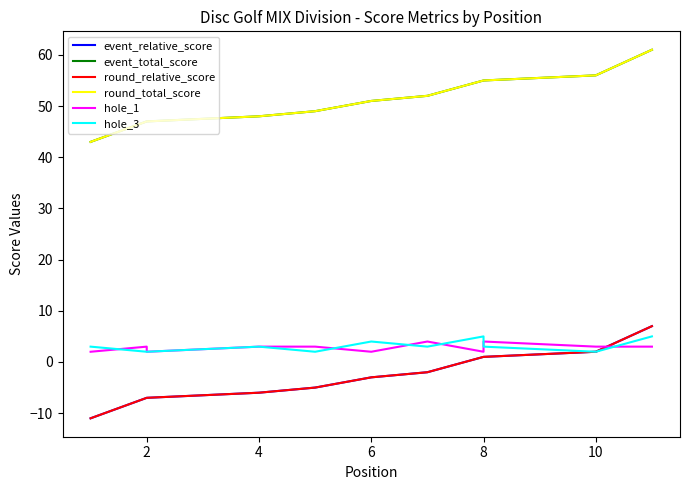

What is the spread (max minus min) of values at 2?

54